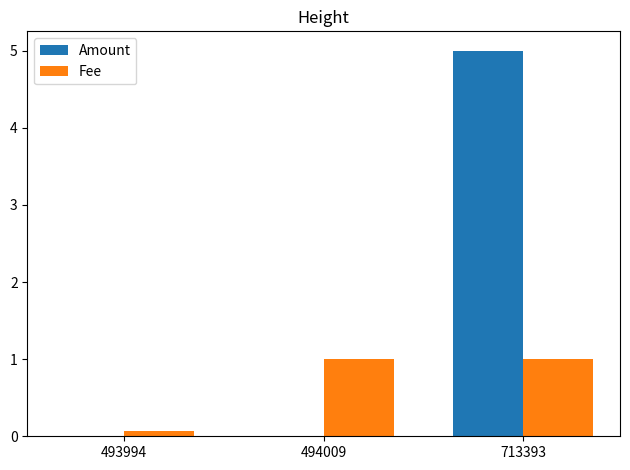

How many categories are shown in the chart?

3